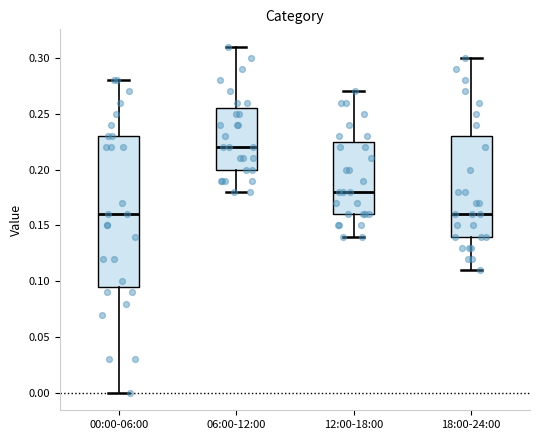

Where does the upper whisker of the box for 06:00-12:00 end on the y-axis? The values are not printed on the chart, so give them approximately, as read against the axis.

0.310